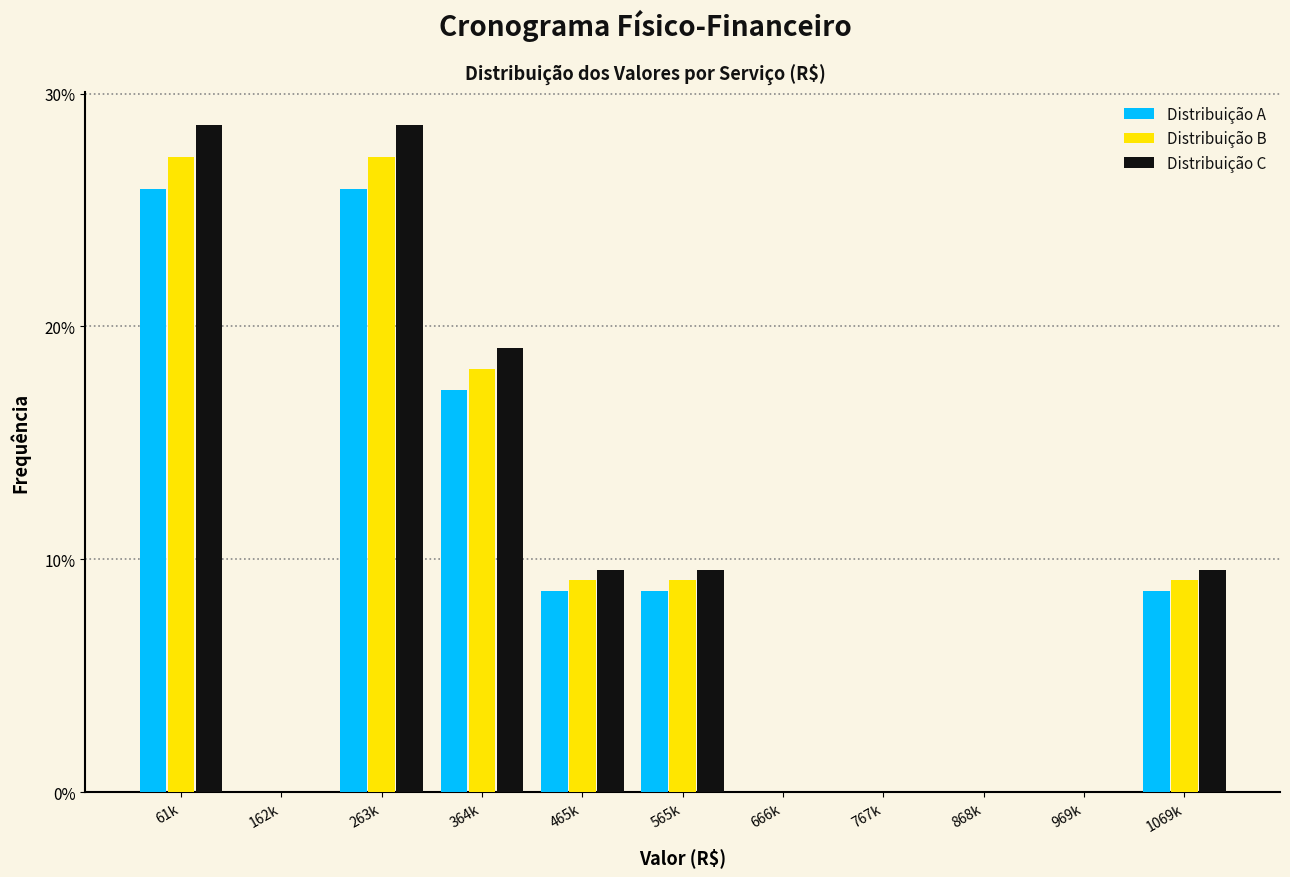

What are all the series names shown in the legend?

Distribuição A, Distribuição B, Distribuição C